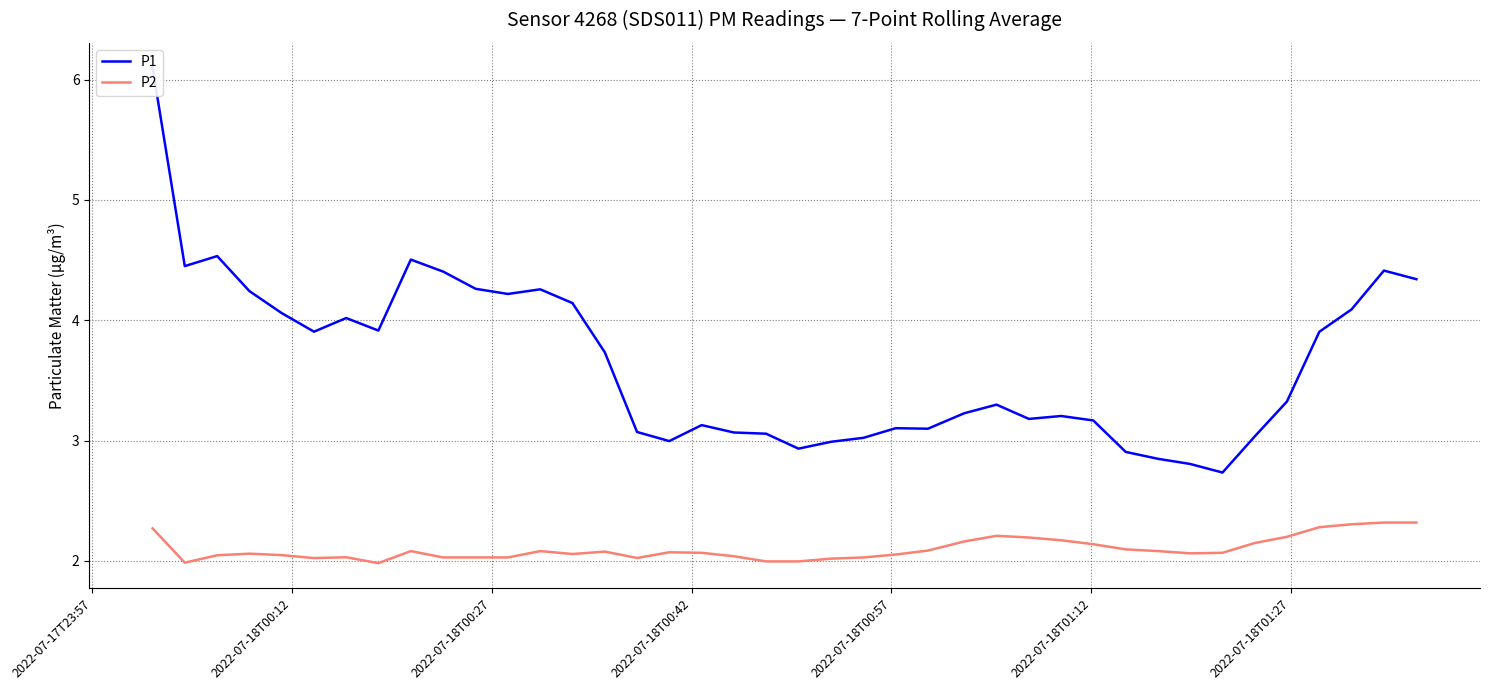

What is the sum of all P1 values?

145.7